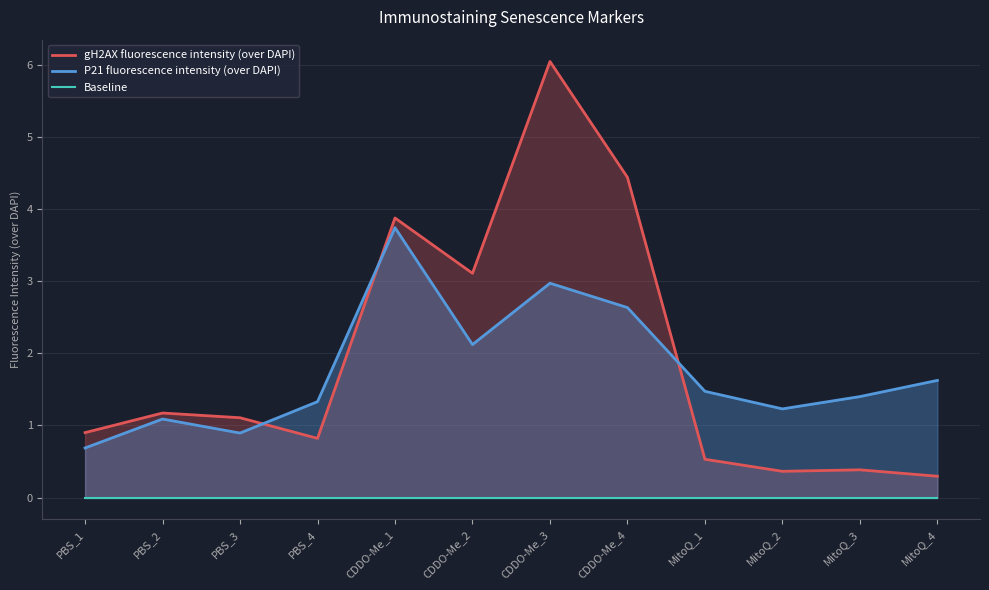

Which category has the lowest value across all series?

PBS_1